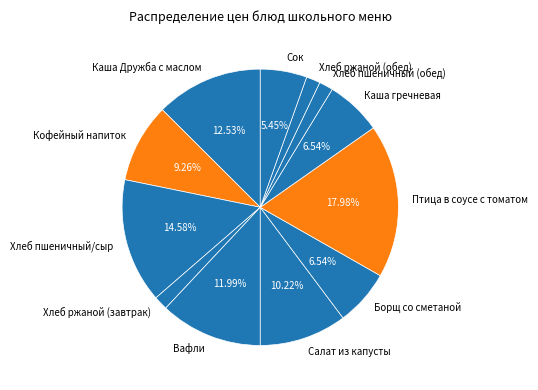

Is the sum of Птица в соусе с томатом and Салат из капусты greater than half?

No